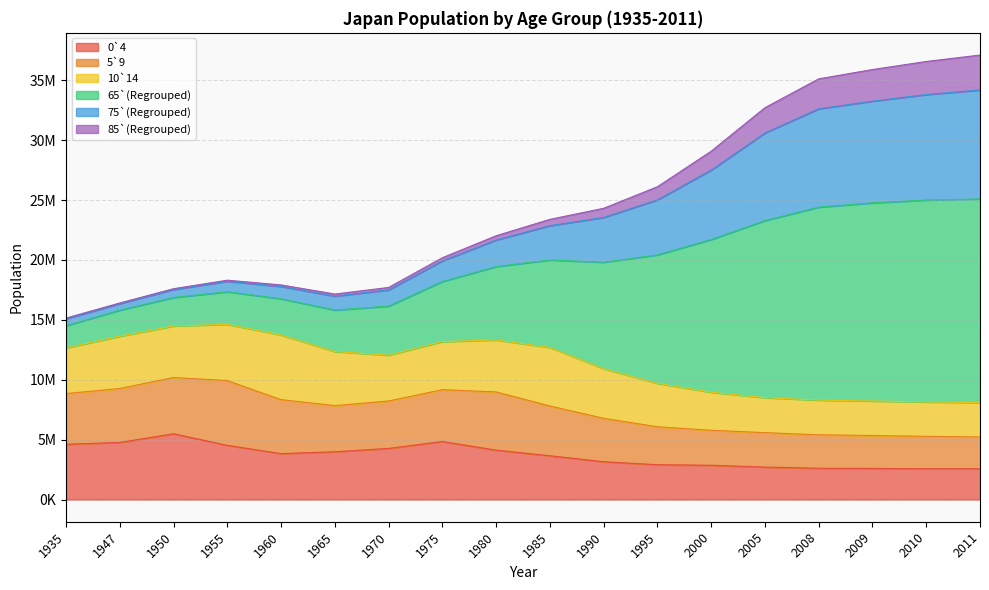

What are all the series names shown in the legend?

0`4, 5`9, 10`14, 65`(Regrouped), 75`(Regrouped), 85`(Regrouped)